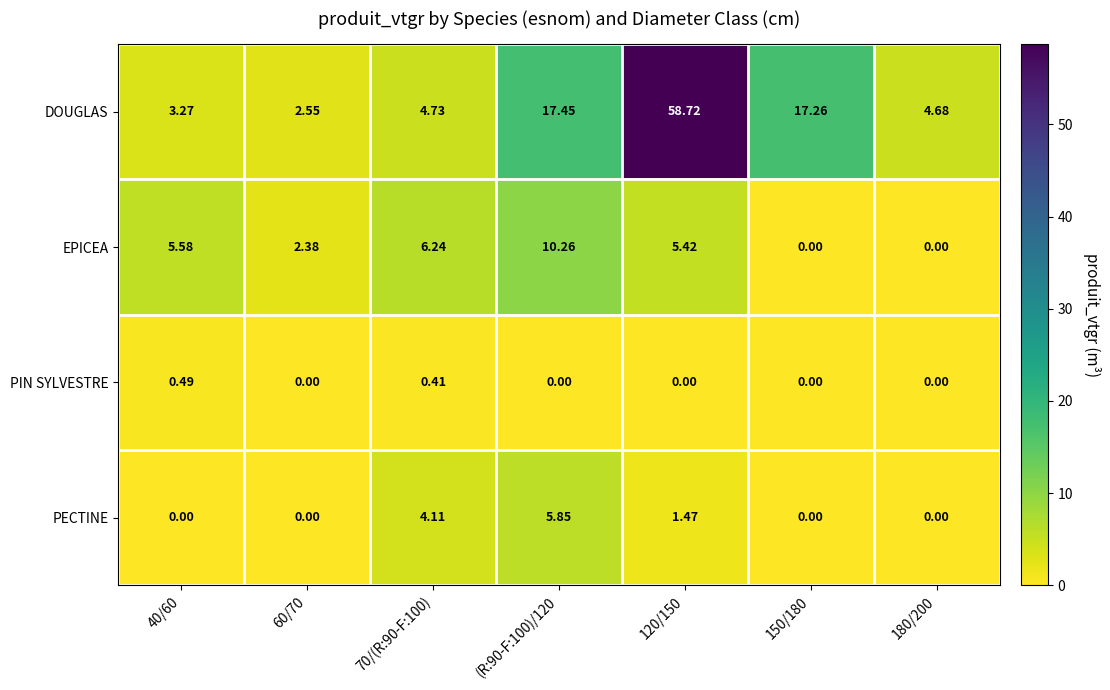

Between 60/70 and 150/180, which series saw the biggest shift?

DOUGLAS